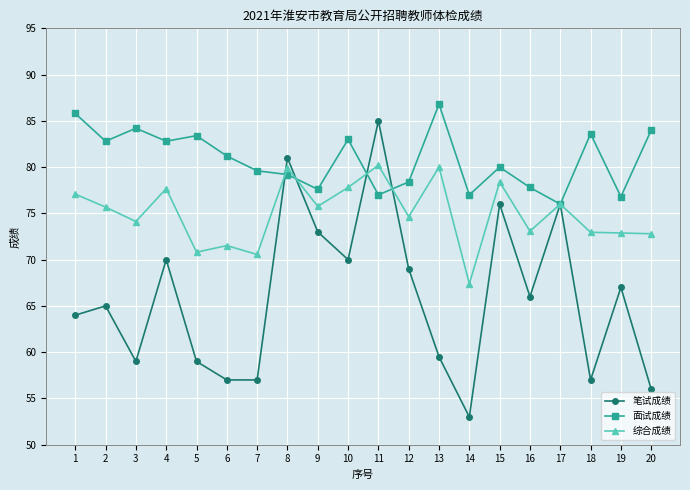

Does the chart have visible grid lines?

Yes